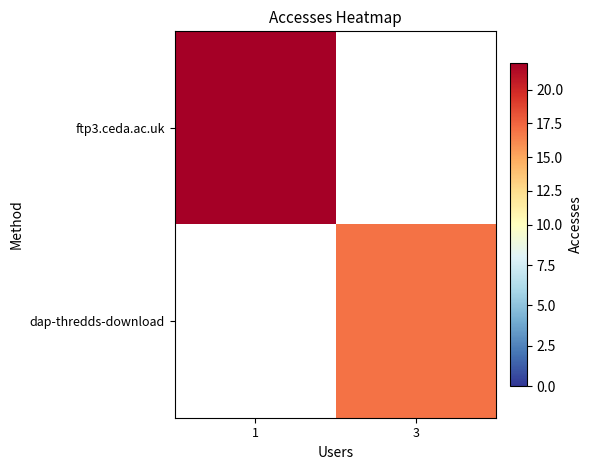

List the series in order of their overall mean, lowest first.

ftp3.ceda.ac.uk, dap-thredds-download